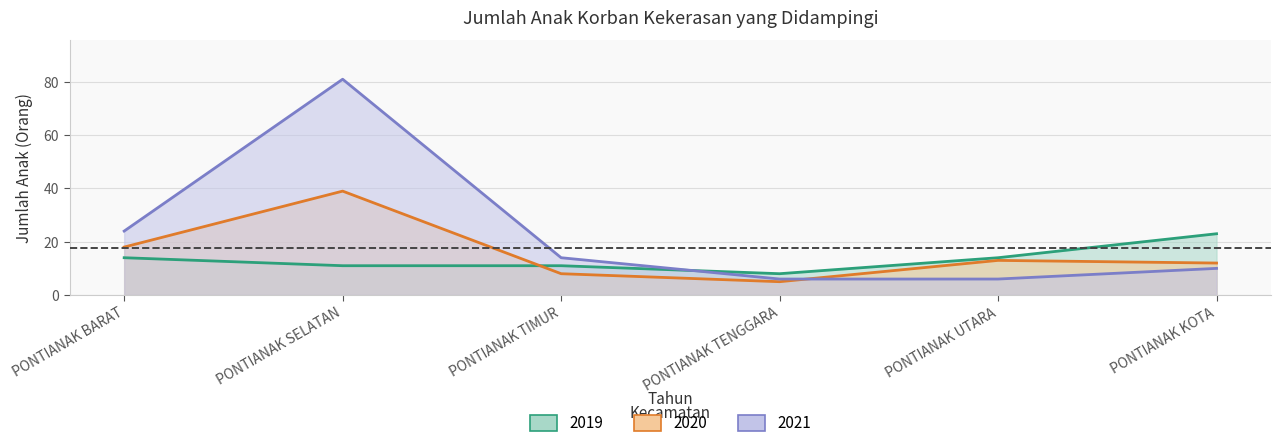

What is the value of the 2020 point at the 6th from the left?

12